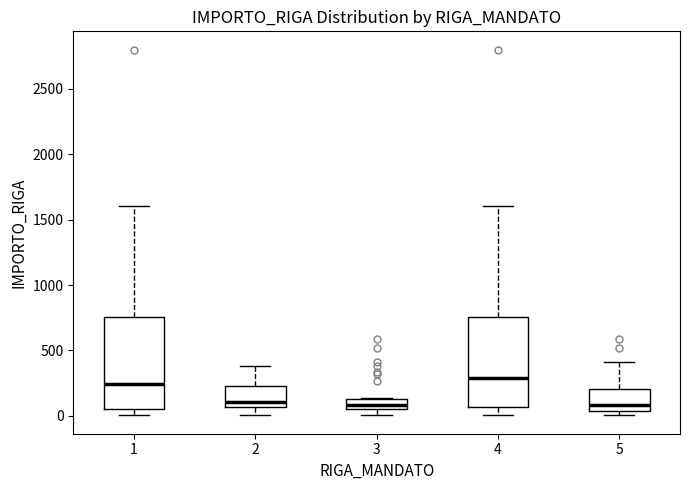

Where is the upper edge of the box at x = 3 on the y-axis? The values are not printed on the chart, so give them approximately, as read against the axis.

150